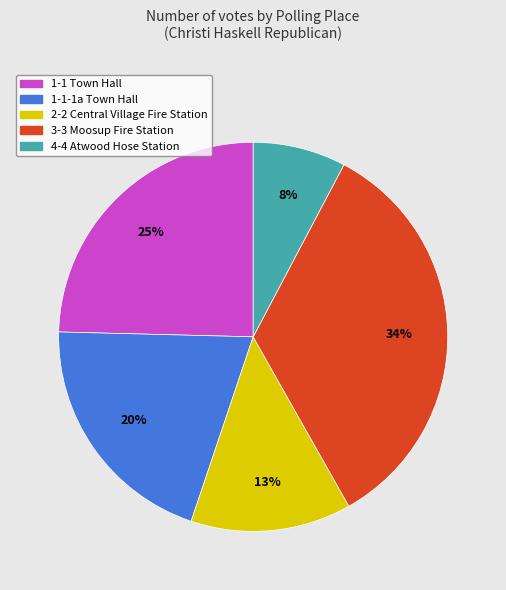

Is it true that 3-3 Moosup Fire Station is 34% of the pie?

True